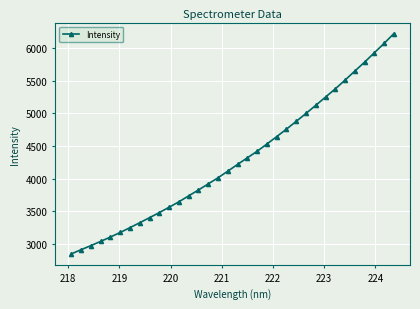

What is the minimum value shown in the chart?

2850.9